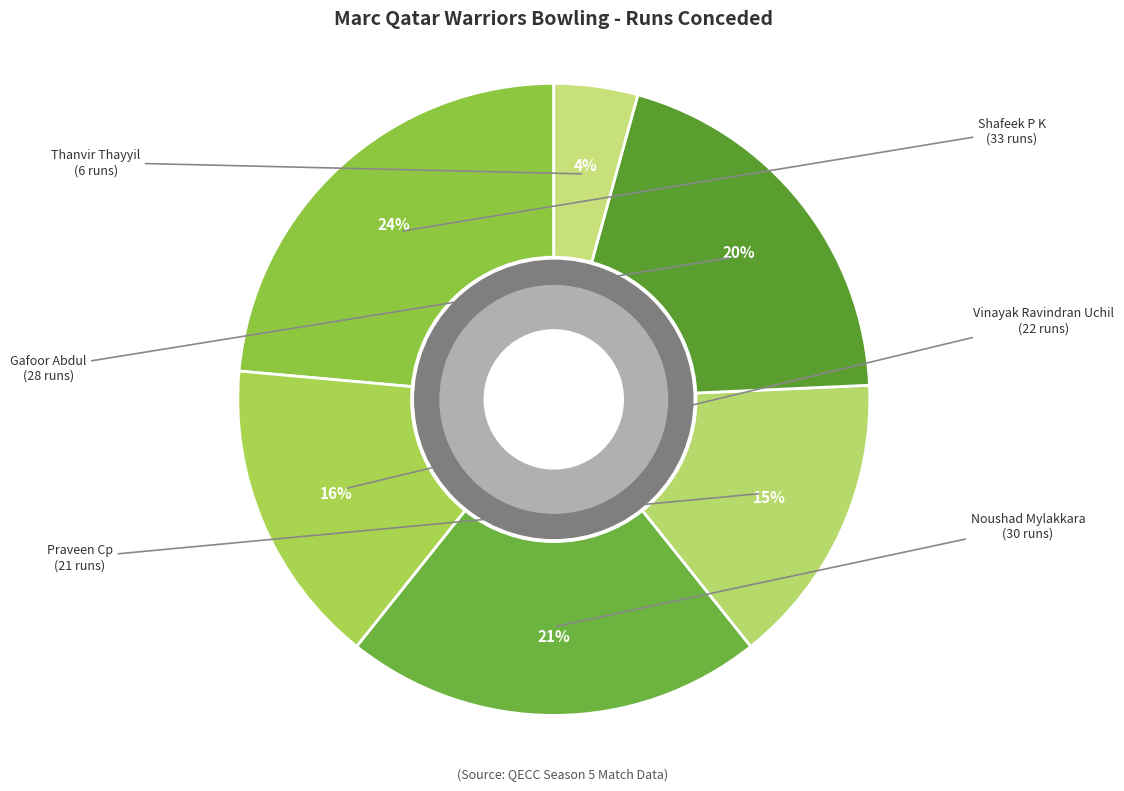

How many segments does this pie chart have?

6